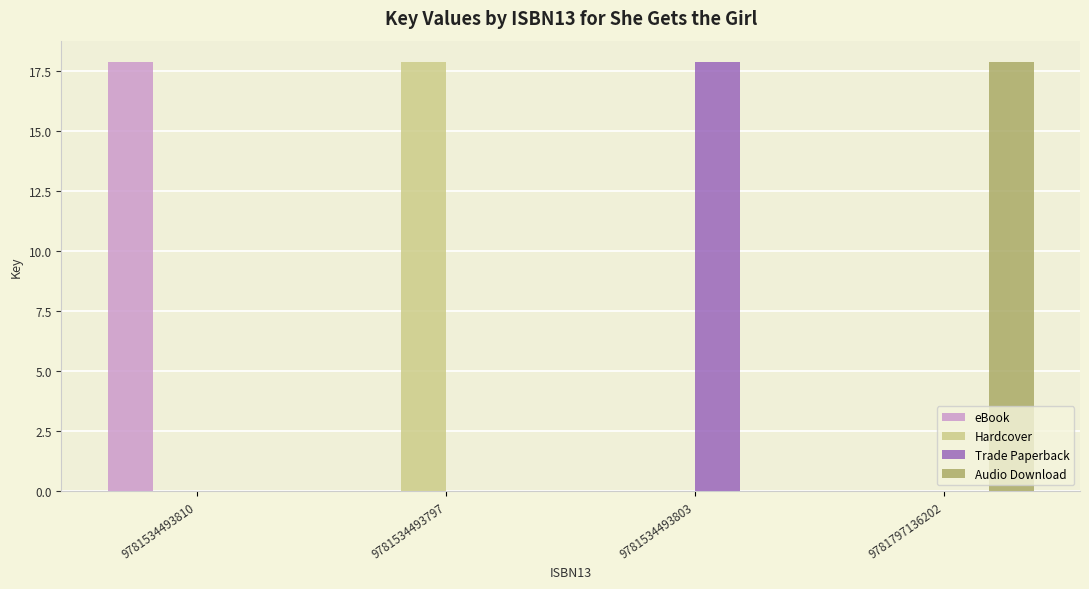

What is the maximum value shown in the chart?

17.9